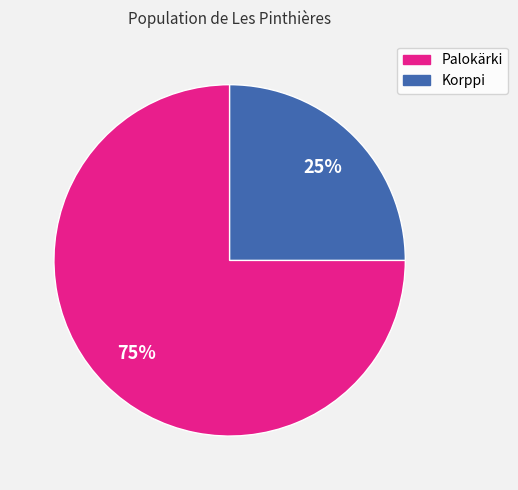

Which category accounts for the majority?

Palokärki